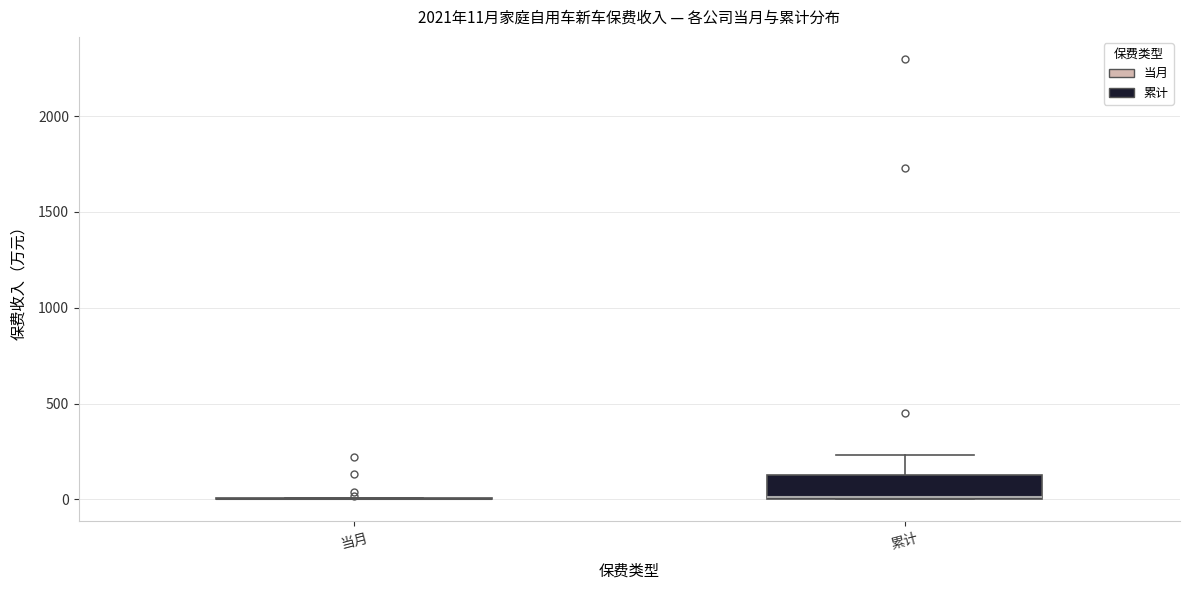

Comparing the boxes themselves (not the whiskers), which one is the tallest?

累计